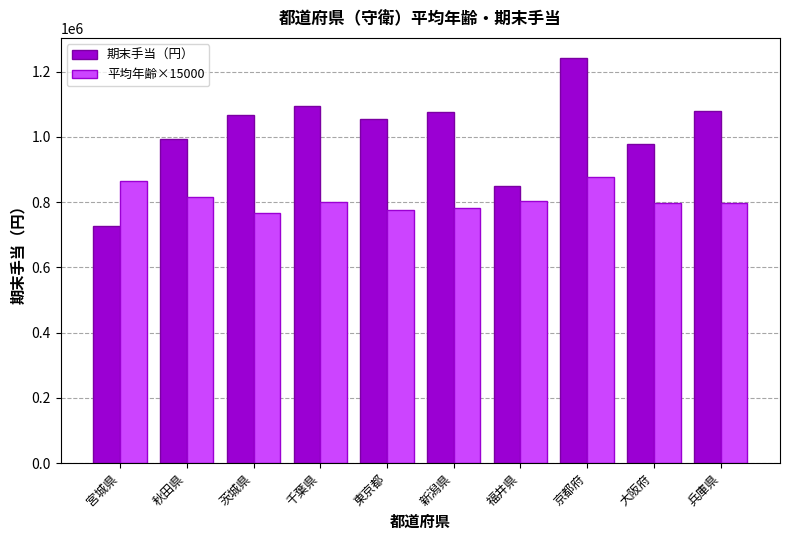

The 平均年齢×15000 series shows 865500 at 宮城県. True or false?

True